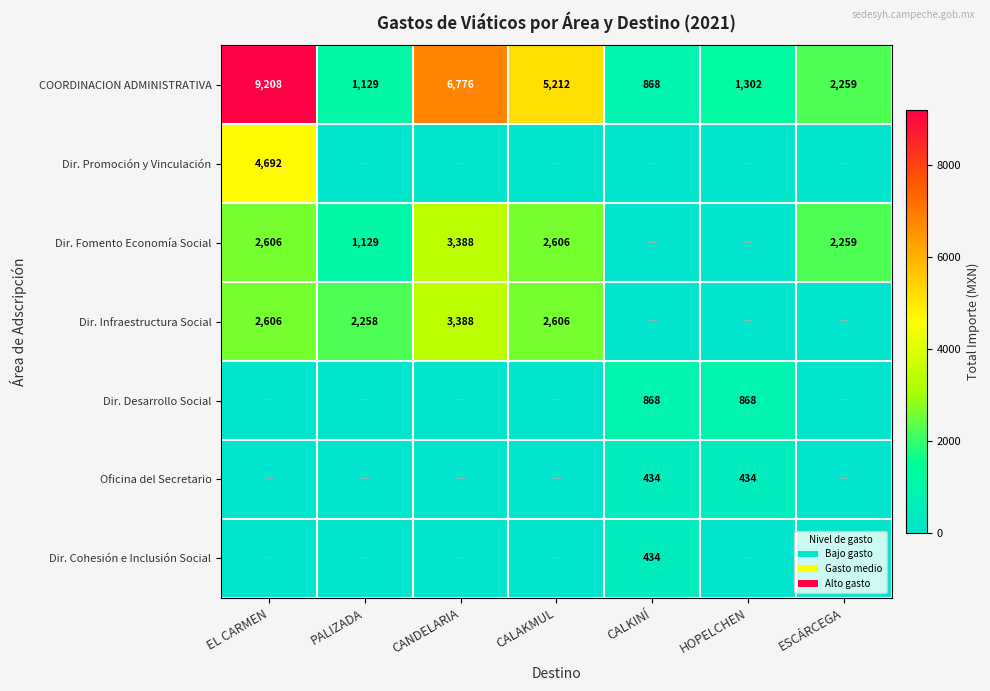

Is it true that COORDINACION ADMINISTRATIVA equals 8899 at CALAKMUL?

False